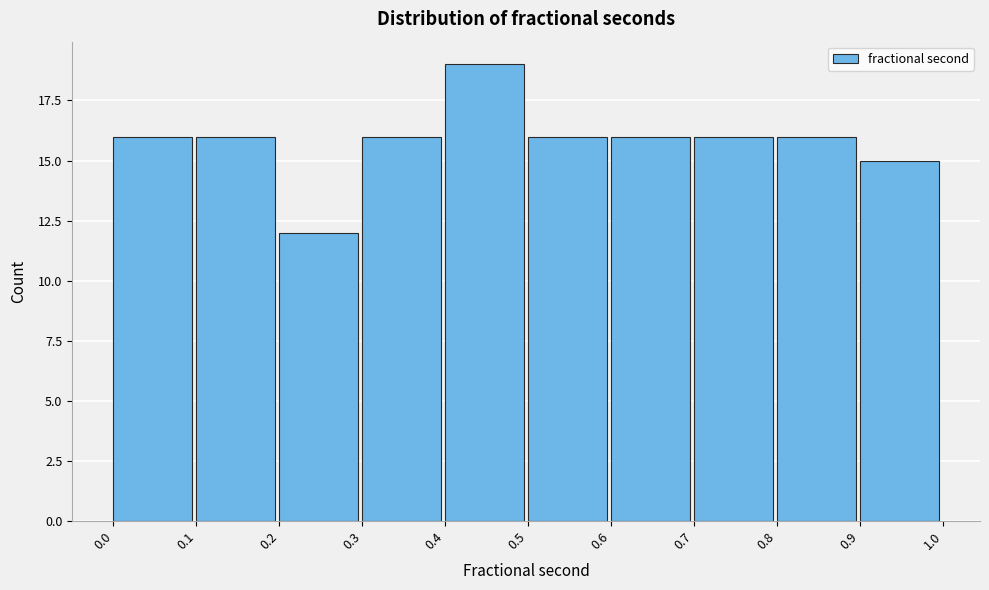

How tall is the bar that spans 0.0 to 0.1 on the x-axis? The values are not printed on the chart, so give them approximately, as read against the axis.

16